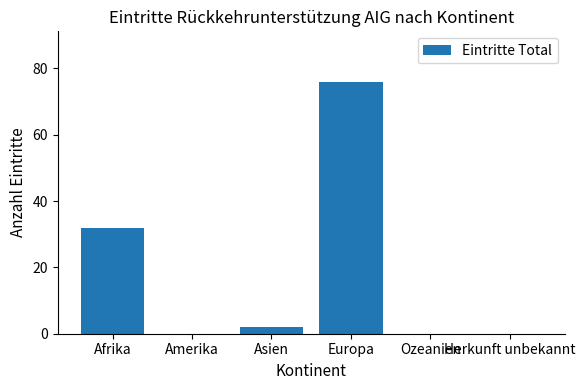

How many data points does each series have?

6